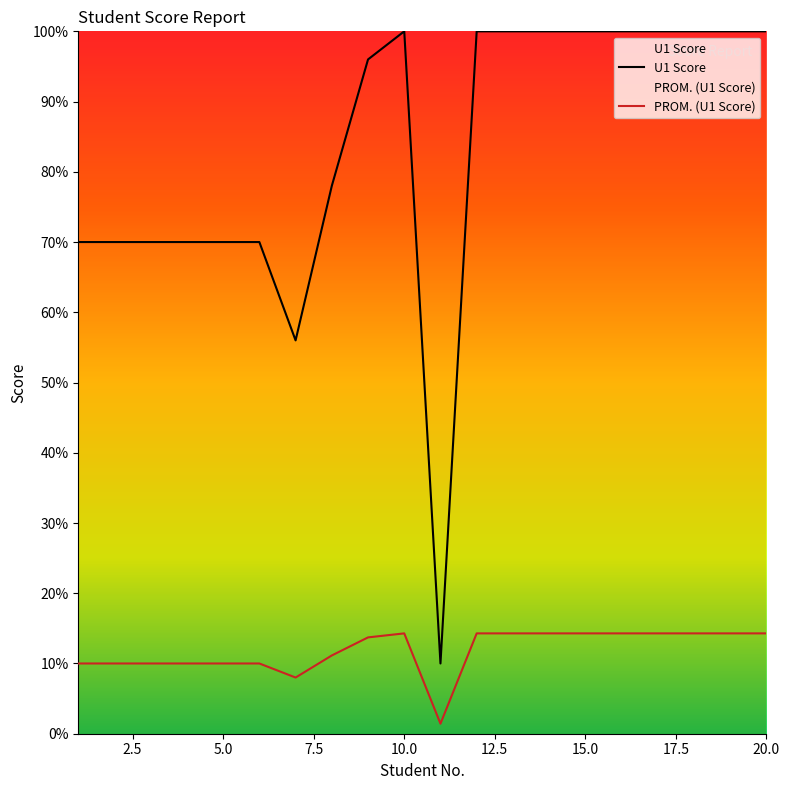

Which series has the largest total across all categories?

U1 Score